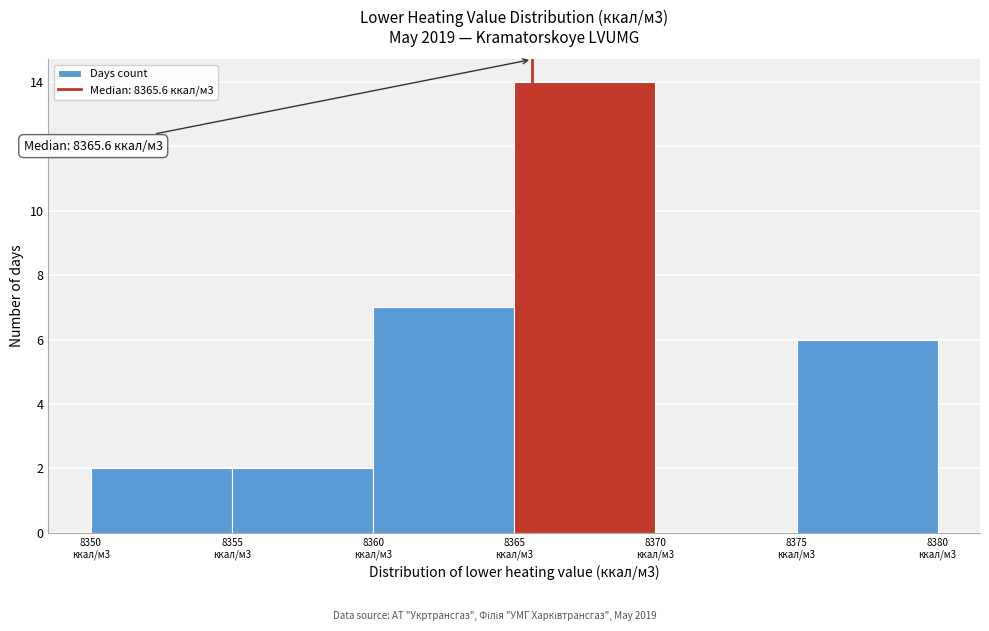

What is the greatest value displayed?

14